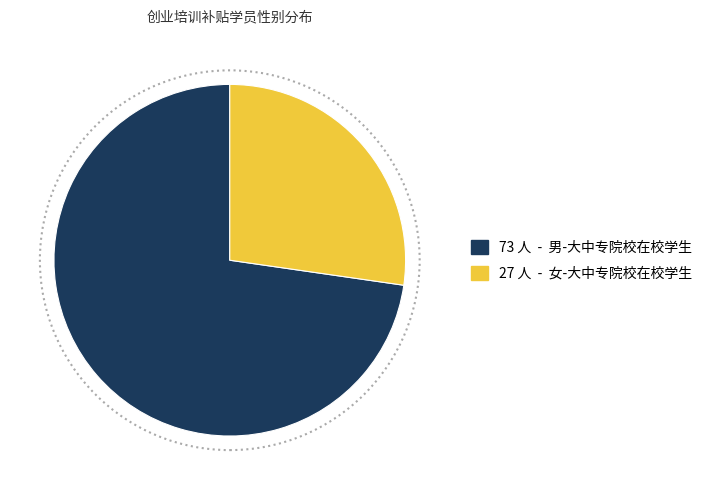

How many slices are in this pie chart?

2